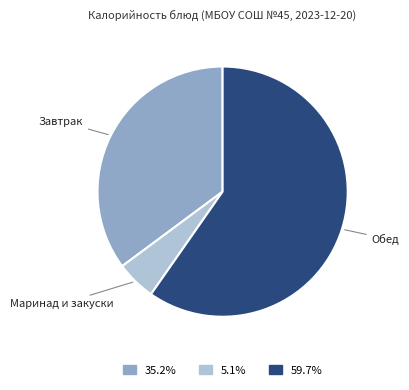

Rank the categories by value from lowest to highest.

Маринад и закуски, Завтрак, Обед